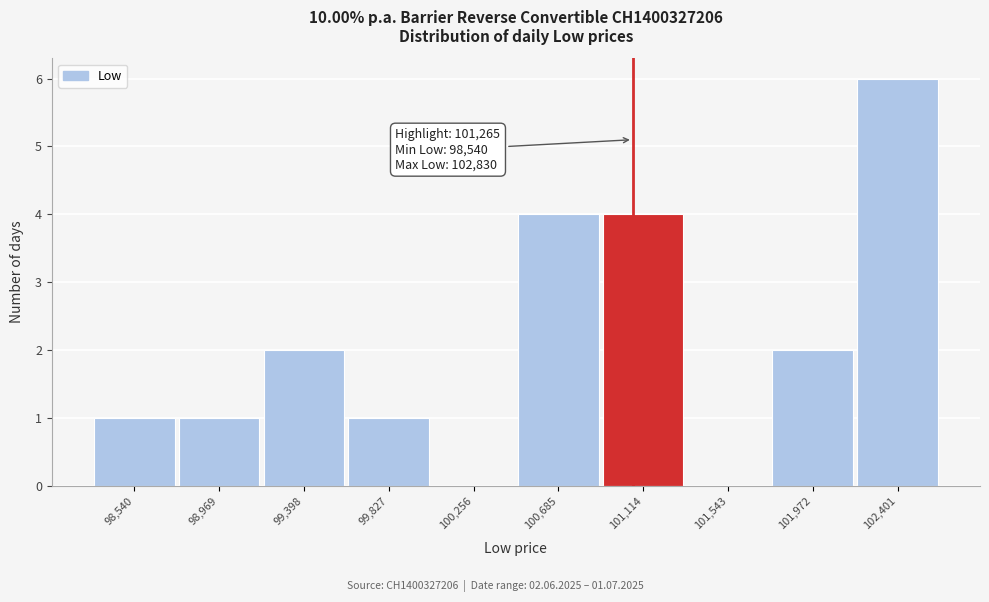

Reading left to right, transcribe all the data shown in this chart.

98,540=1	98,969=1	99,398=2	99,827=1	100,256=0	100,685=4	101,114=4	101,543=0	101,972=2	102,401=6